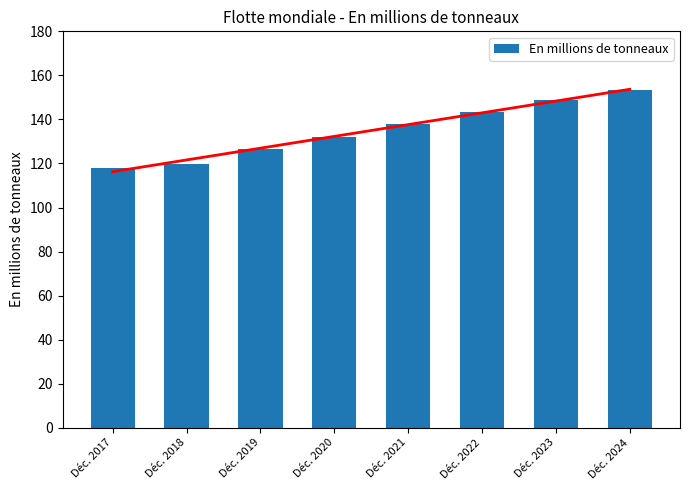

Is it true that the value at Déc. 2022 is 143.6?

True